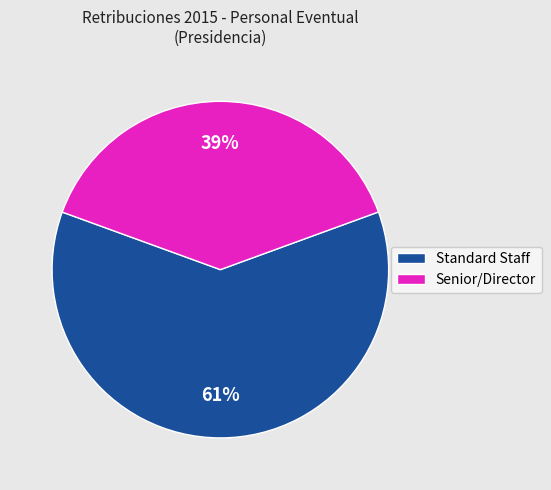

What is the smallest slice in the pie chart?

Senior/Director